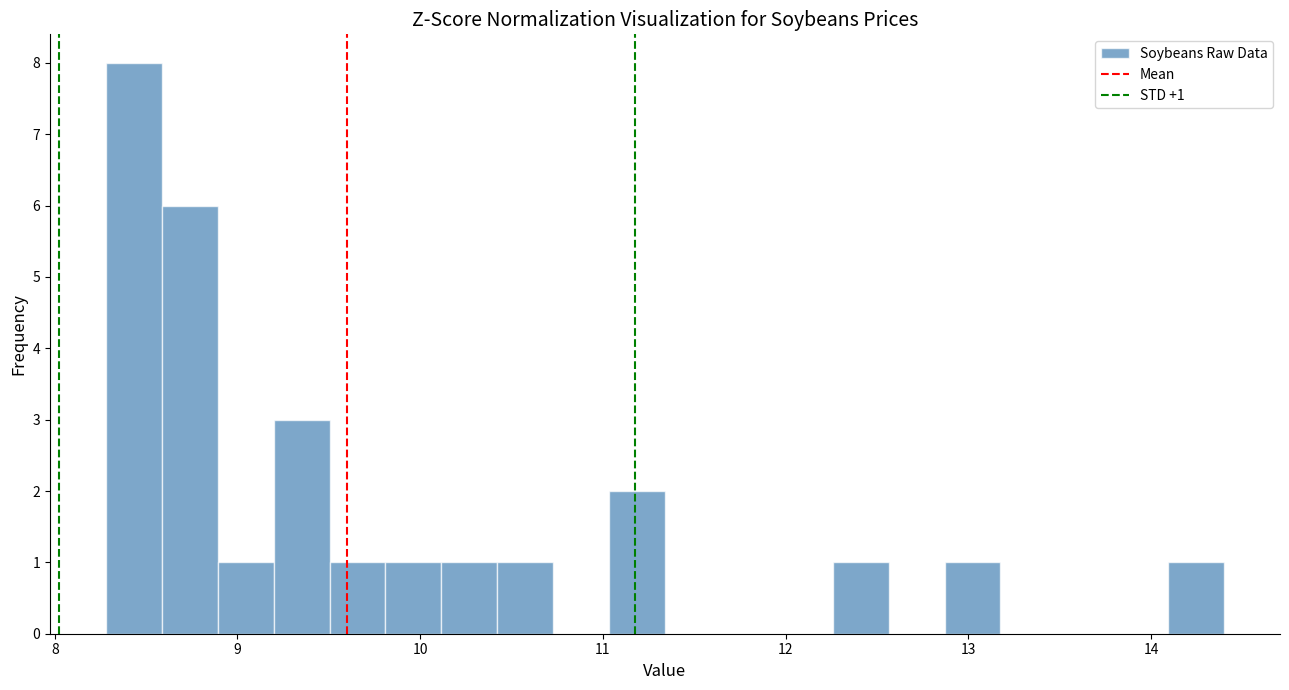

Read against the x-axis, roughly where is the centre of the tallest bar?

8.4